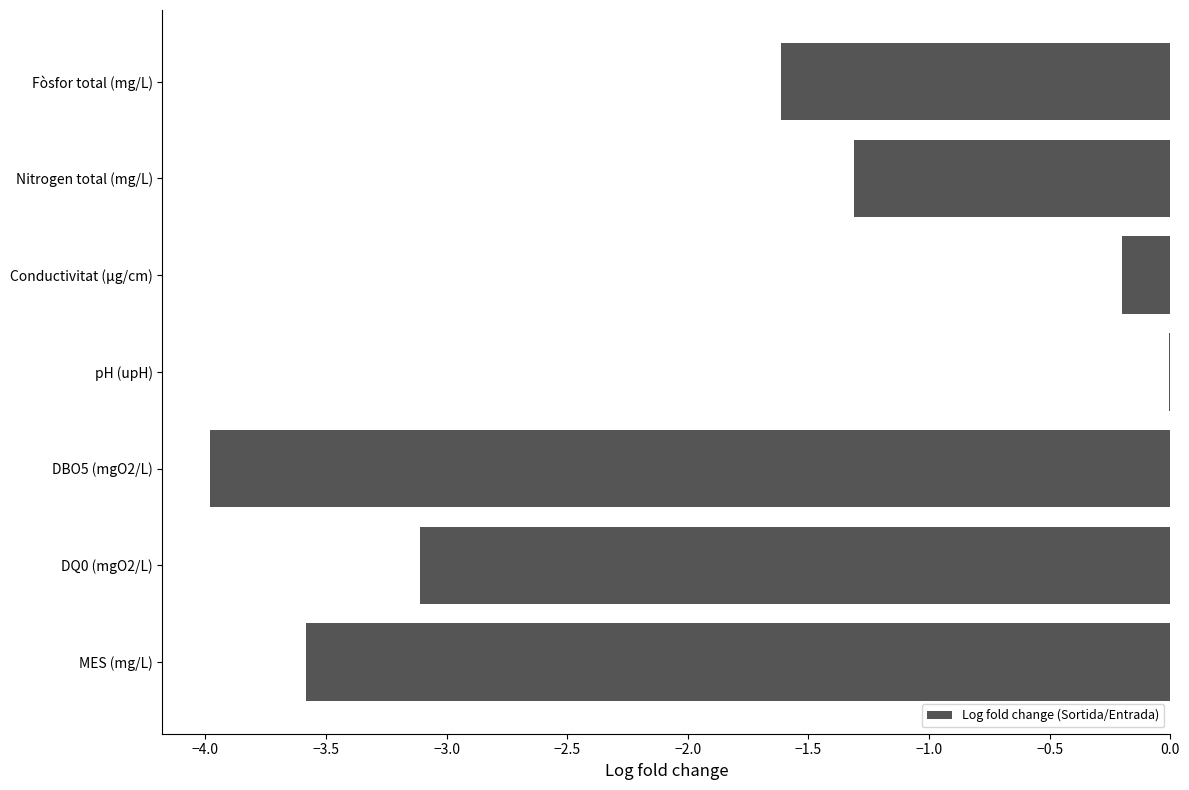

What is the change in value from DBO5 (mgO2/L) to Conductivitat (µg/cm)?

+3.8